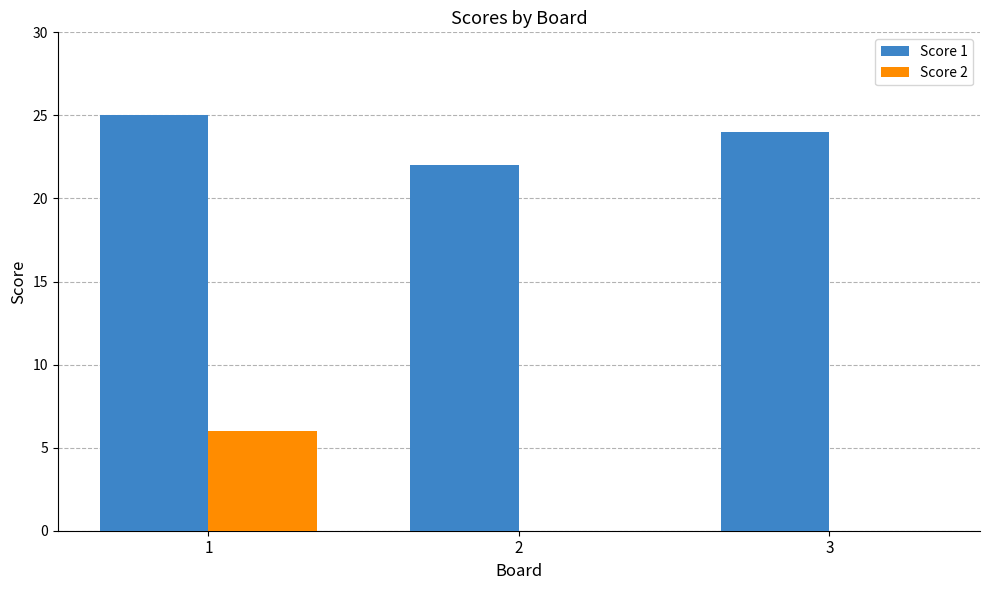

Count the number of data series in this chart.

2